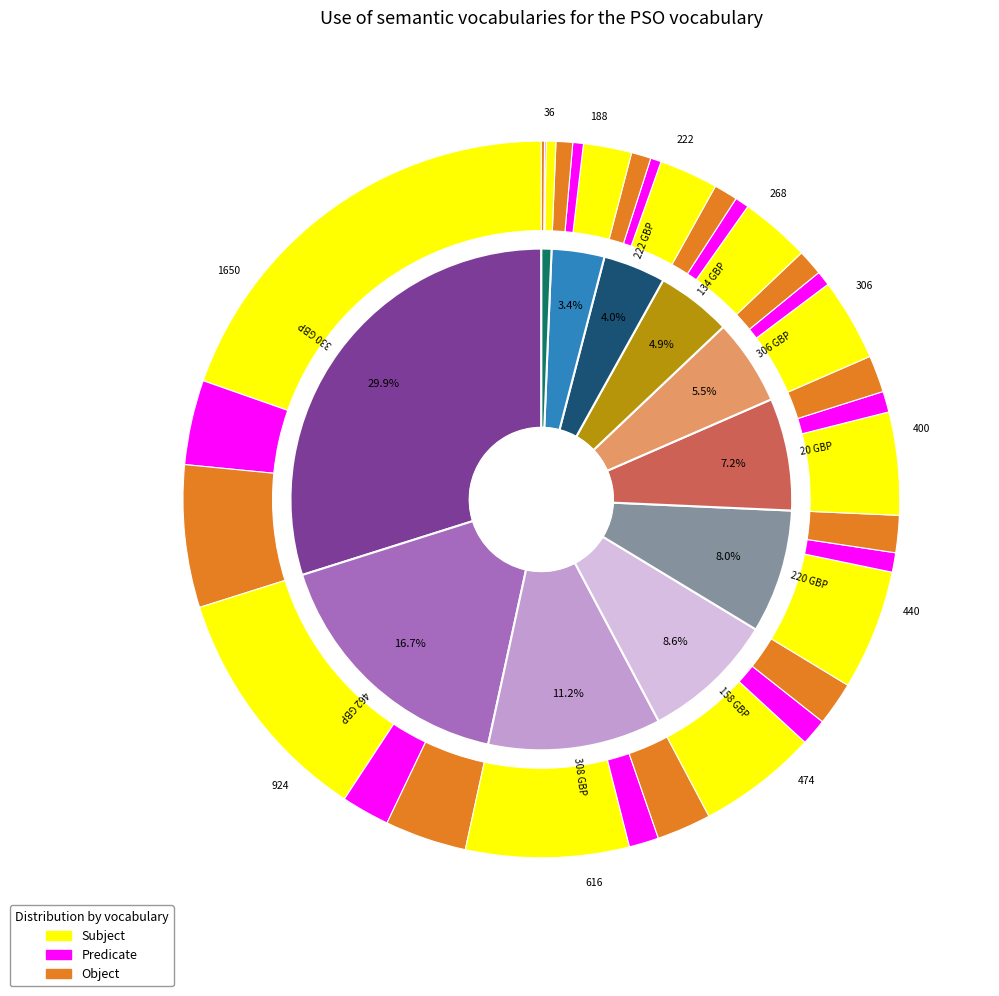

To the nearest percent, what portion does BS ISO 10972-1:2025 represent?

3%